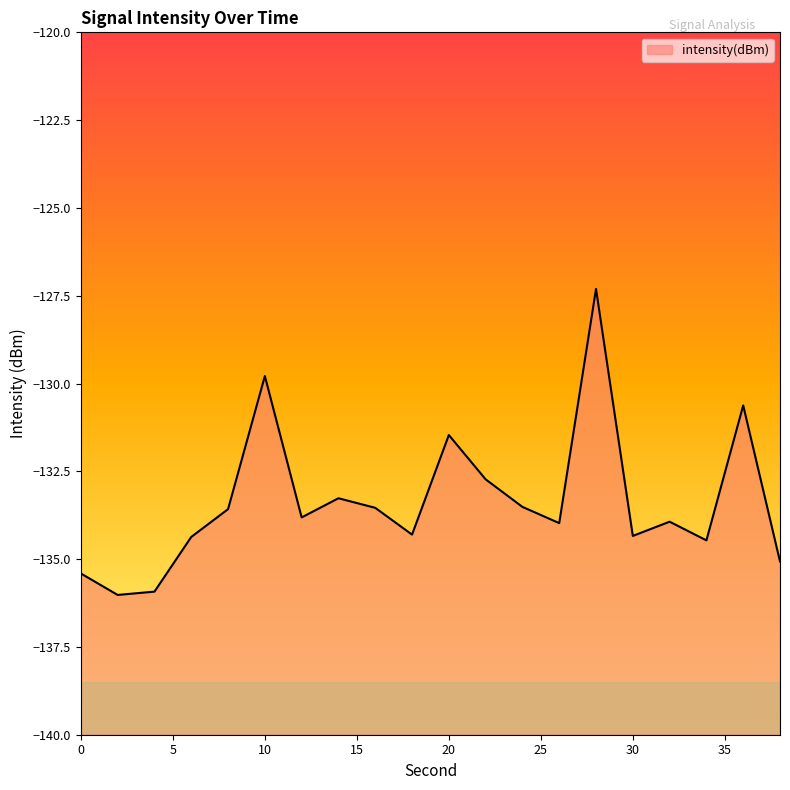

Reading right to left, list all the values displayed in this chart.

-135.1	-130.6	-134.5	-133.9	-134.3	-127.3	-134.0	-133.5	-132.7	-131.5	-134.3	-133.5	-133.3	-133.8	-129.8	-133.6	-134.4	-135.9	-136.0	-135.4